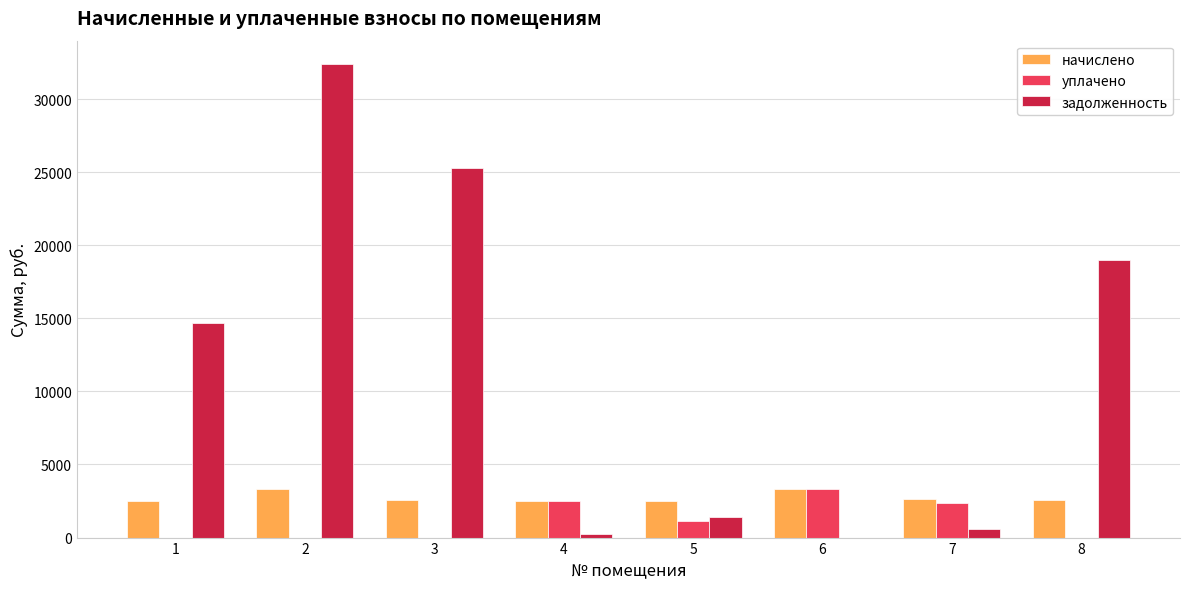

How many values in the уплачено series exceed 1124?

4